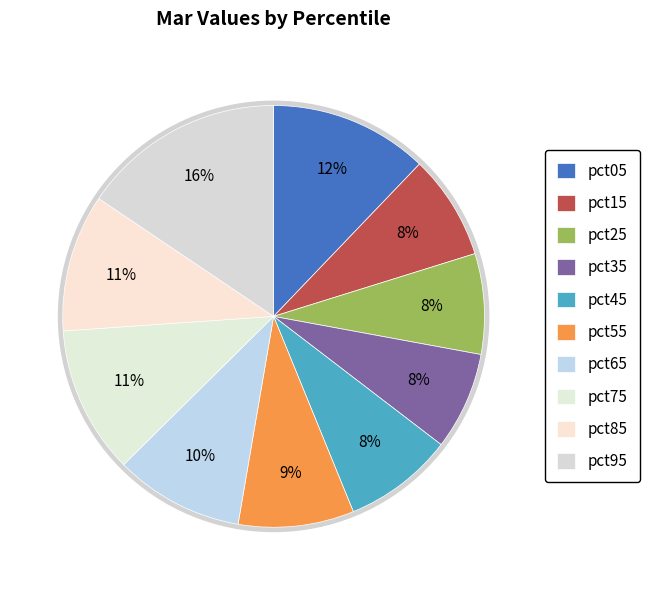

Is there any slice that represents more than half of the pie?

No